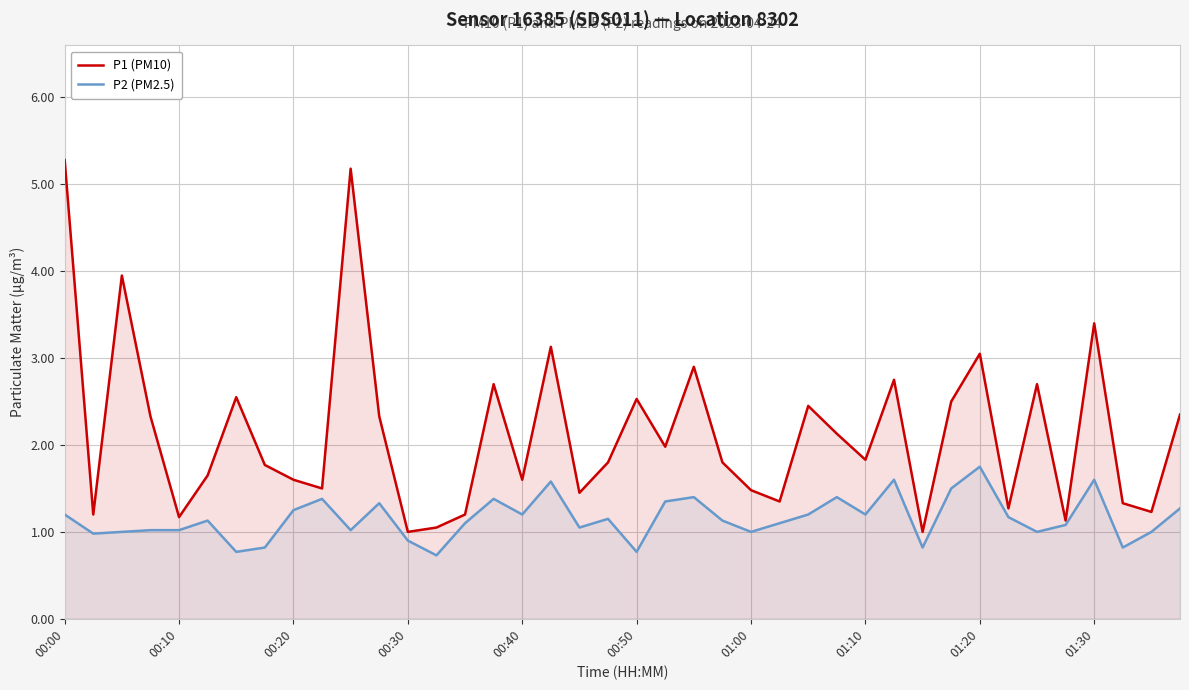

The P2 (PM2.5) series shows 0.9 at 00:30. True or false?

True